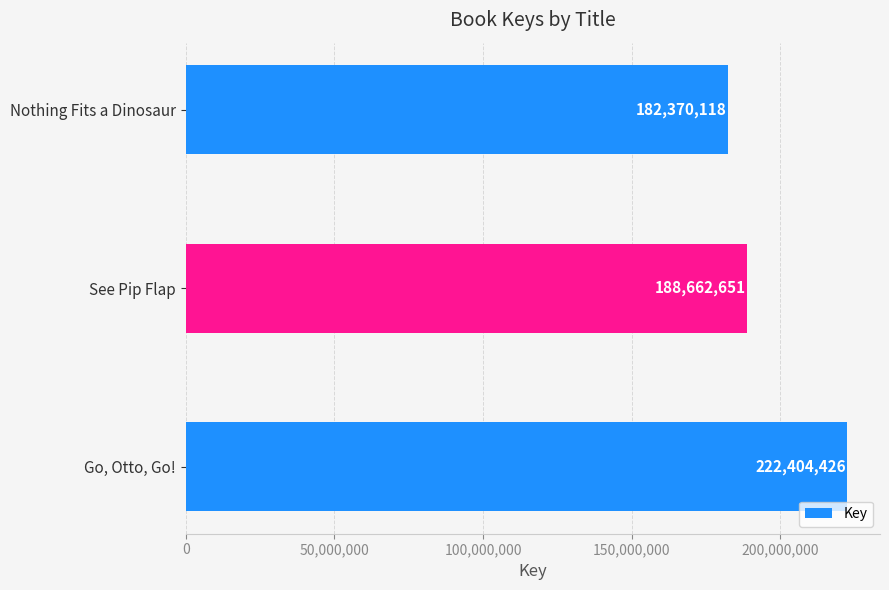

Rank the categories by value from highest to lowest.

Go, Otto, Go!, See Pip Flap, Nothing Fits a Dinosaur